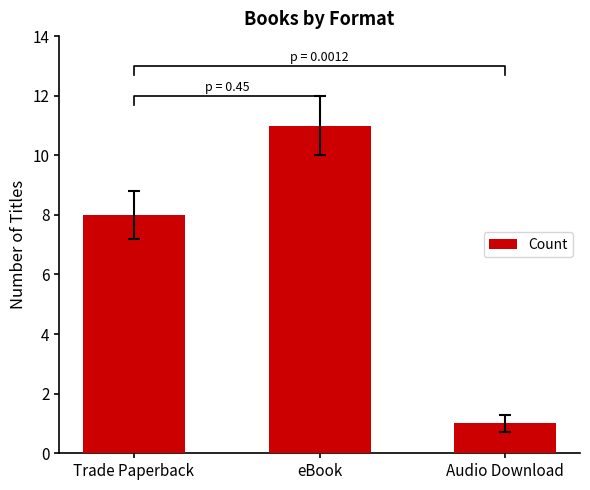

What is the average value?

7